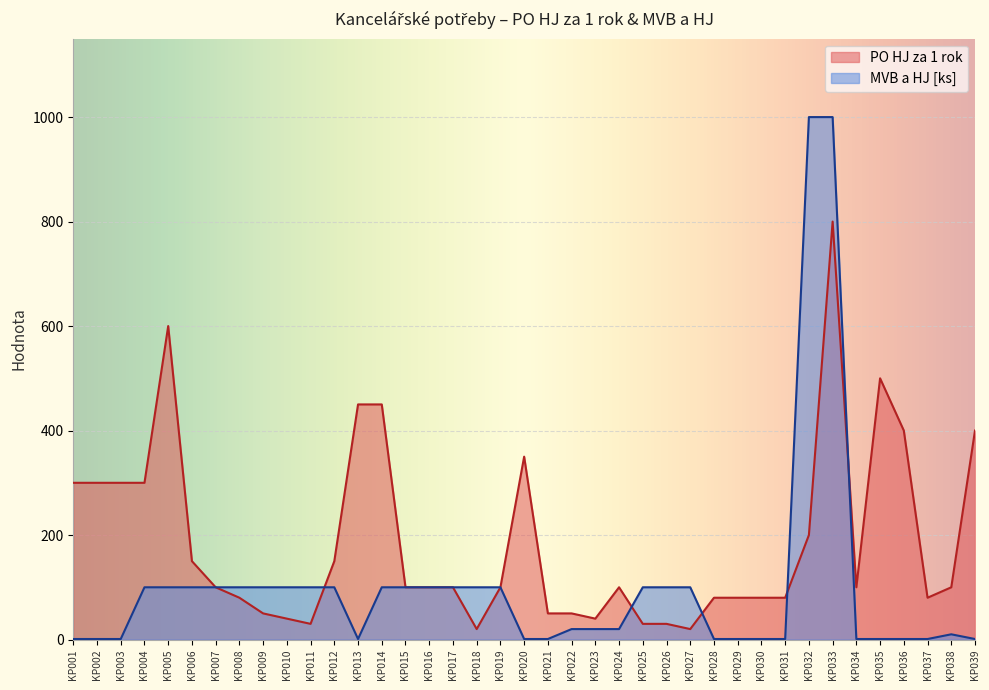

What is the value of the PO HJ za 1 rok point at the 30th from the left?

80